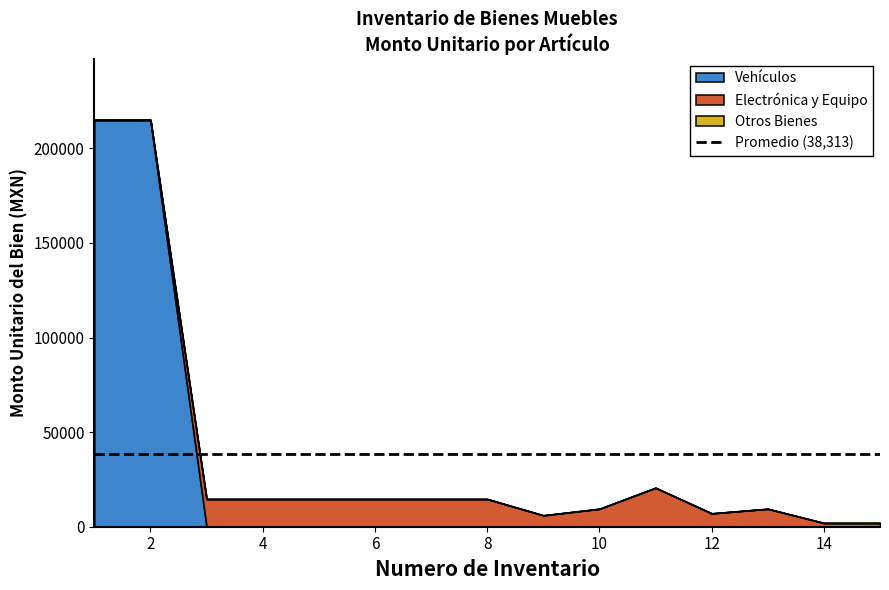

The value of Vehículos at 4 is -144347.9. True or false?

False